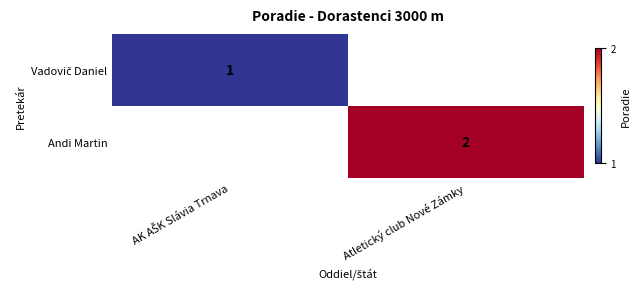

The Andi Martin series shows 2 at Atletický club Nové Zámky. True or false?

True